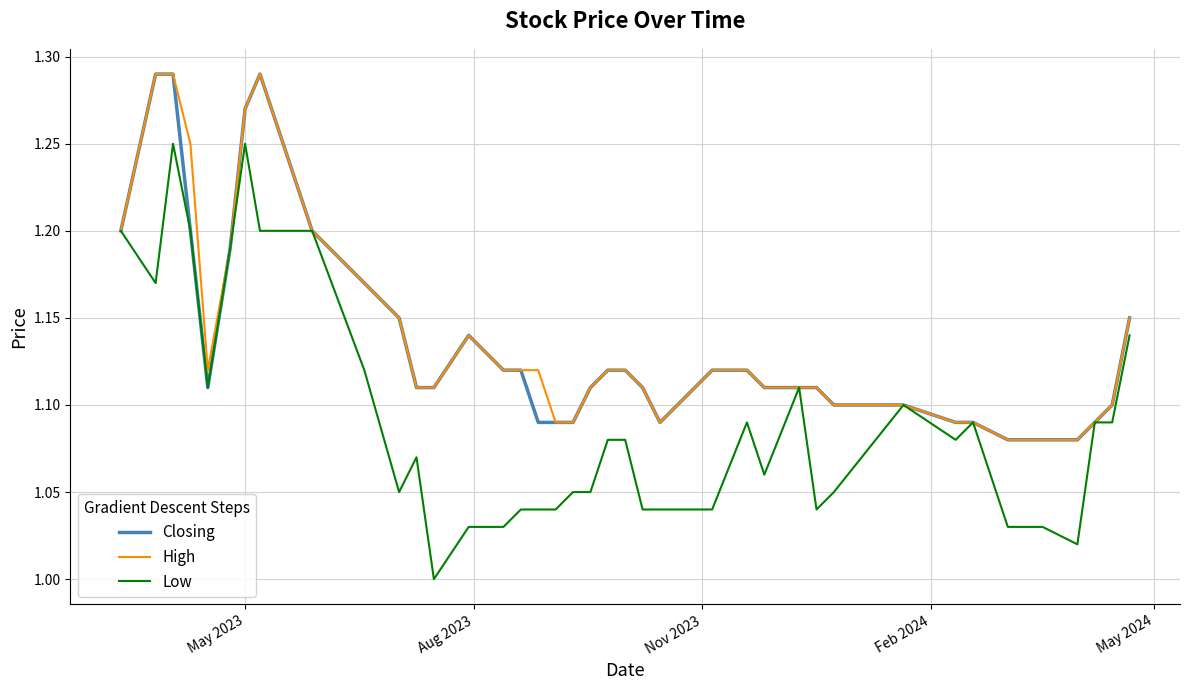

Which series has the largest range (max minus min)?

Low